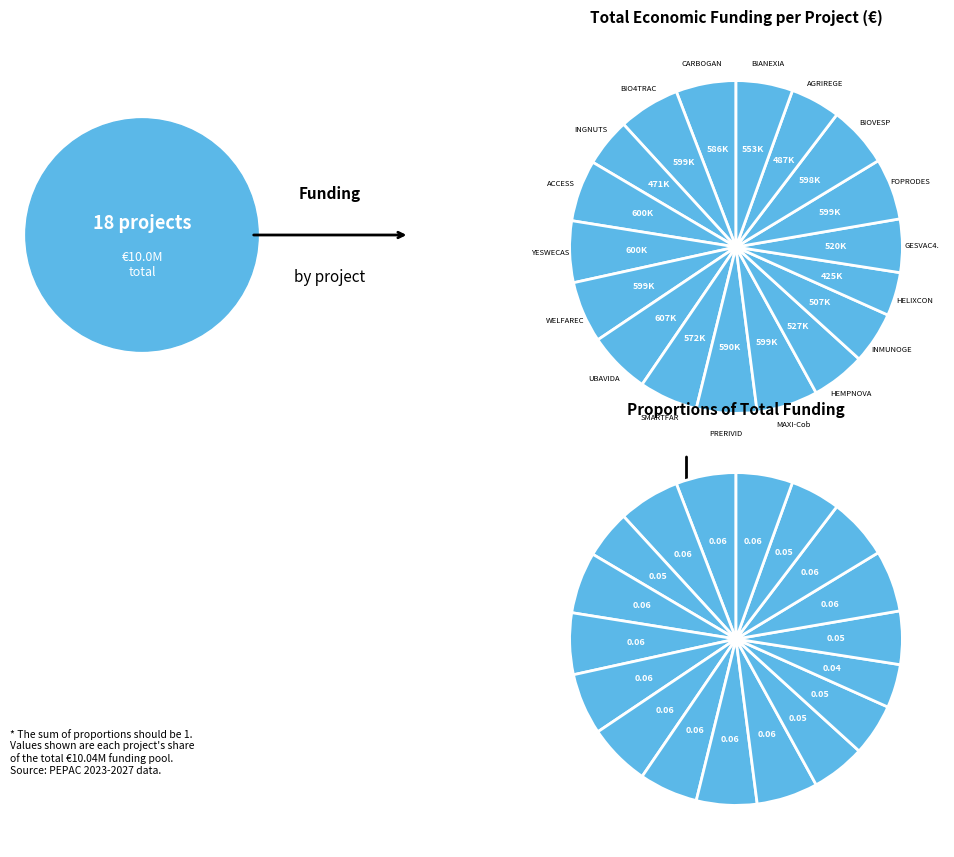

Between WELFARECUN and FOPRODES, which is larger?

FOPRODES